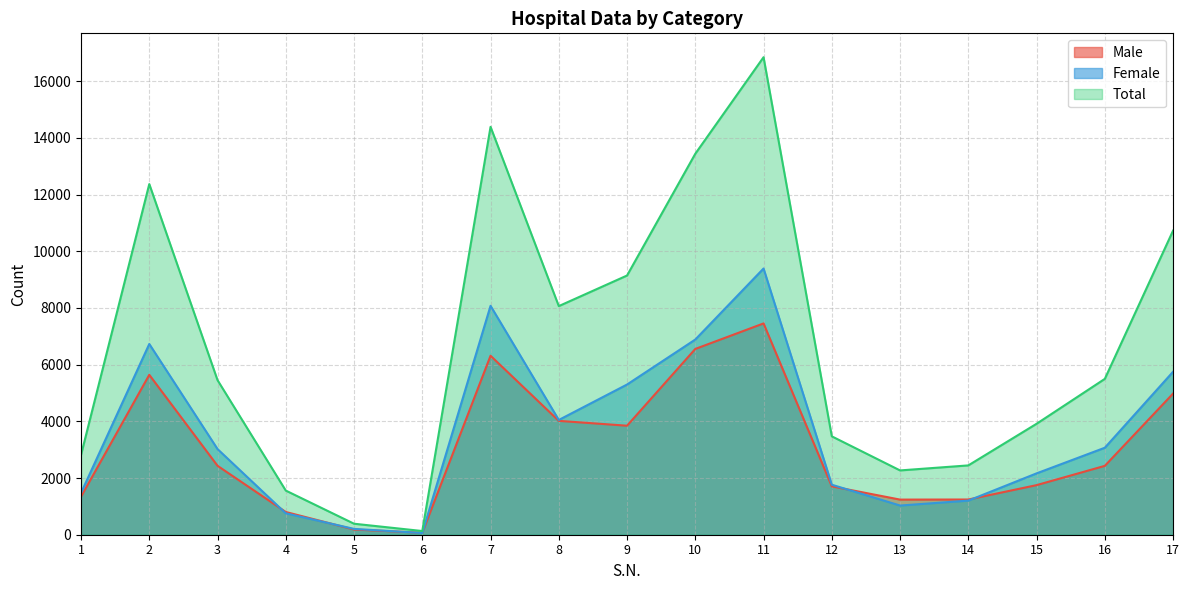

In Female, how many points are higher than both neighbors (excluding endpoints)?

3